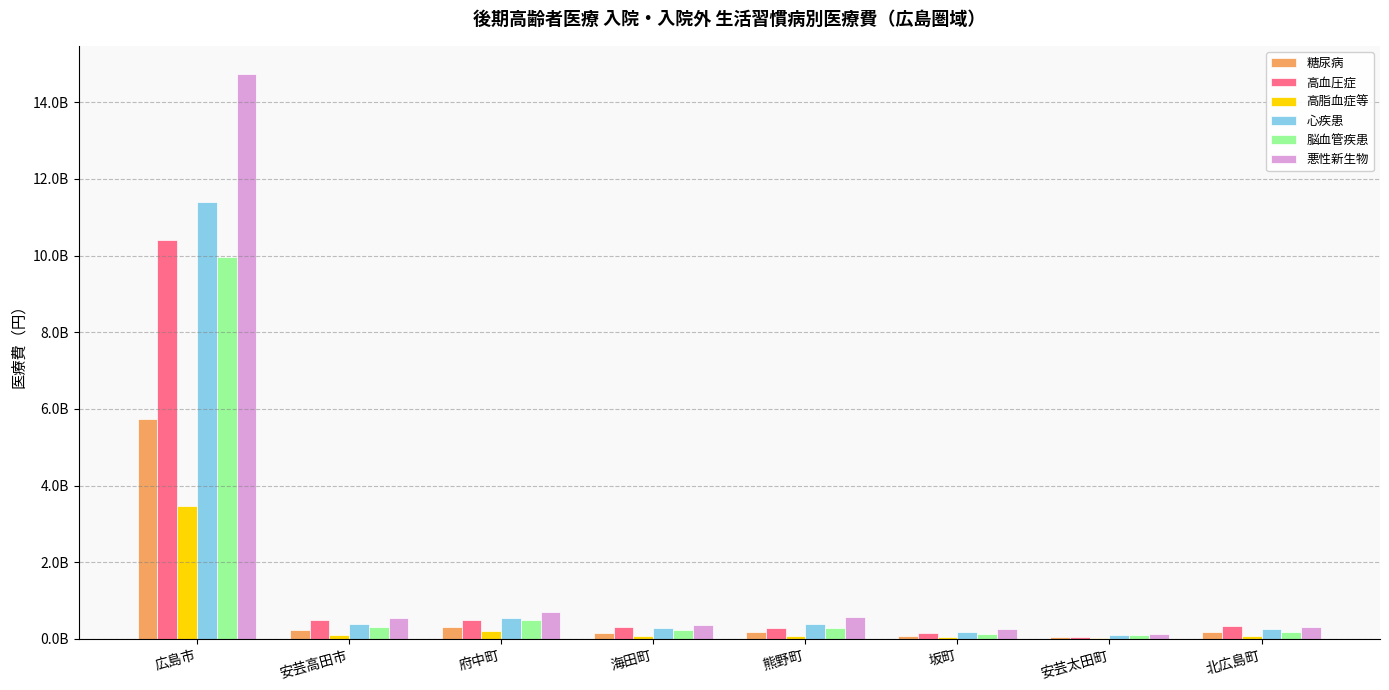

What is the spread (max minus min) of values at 広島市?

11265964812